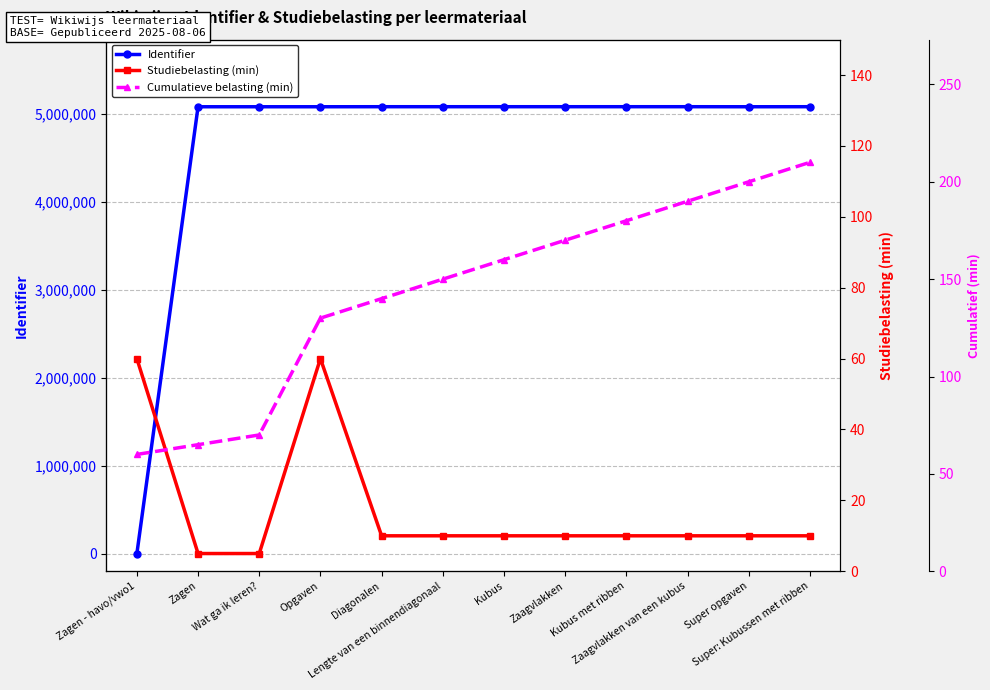

Is the value of Cumulatieve belasting (min) at Zagen - havo/vwo1 greater than the value of Studiebelasting (min) at Wat ga ik leren??

Yes